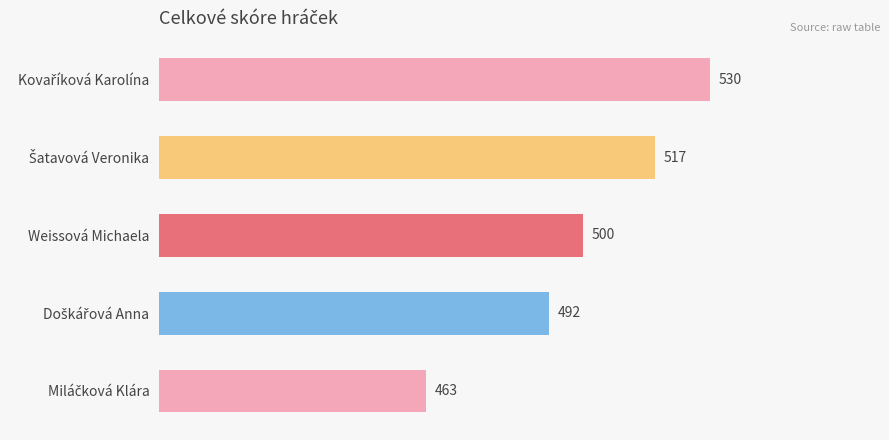

Reading bottom to top, transcribe all the data shown in this chart.

463	492	500	517	530